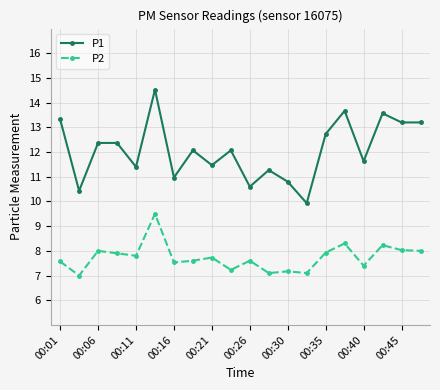

Rank the series by their average value, from highest to lowest.

P1, P2